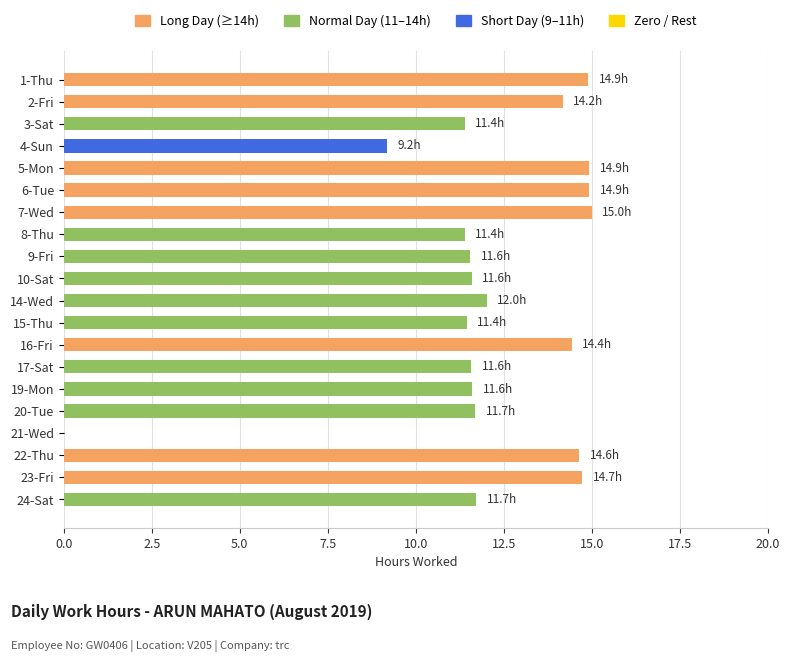

What is the sum of the values at 8-Thu and 4-Sun?

20.6